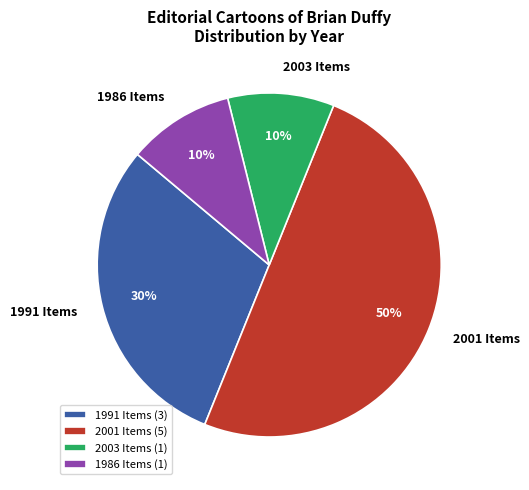

To the nearest percent, what portion does 2003 Items represent?

10%